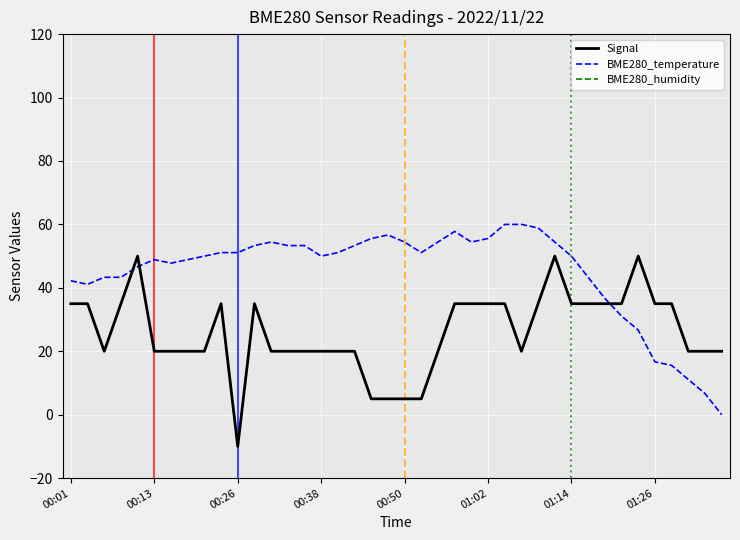

True or false: Signal and BME280_temperature intersect in this chart.

True